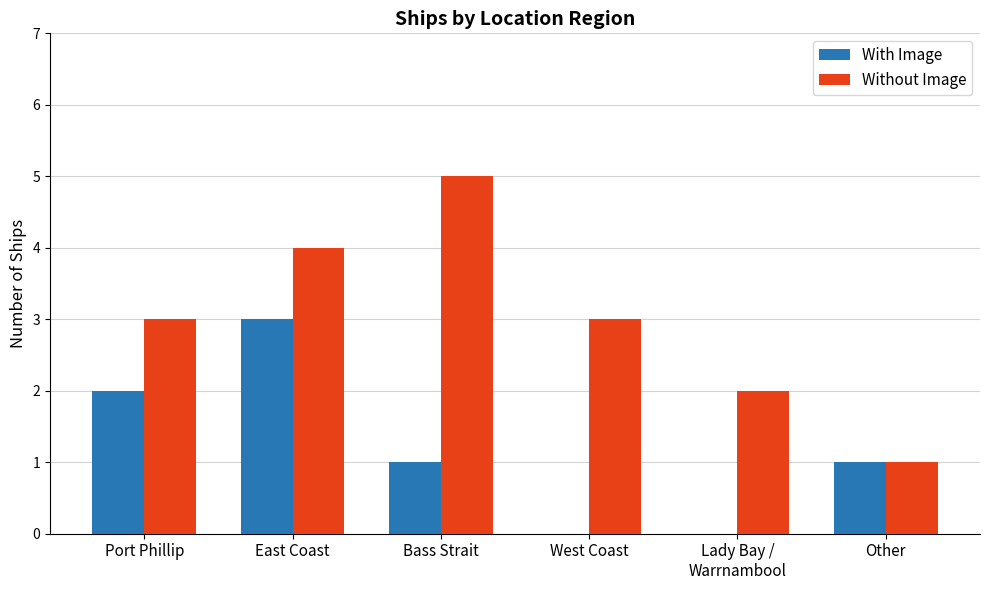

What is the sum of the Without Image values at West Coast and Port Phillip?

6